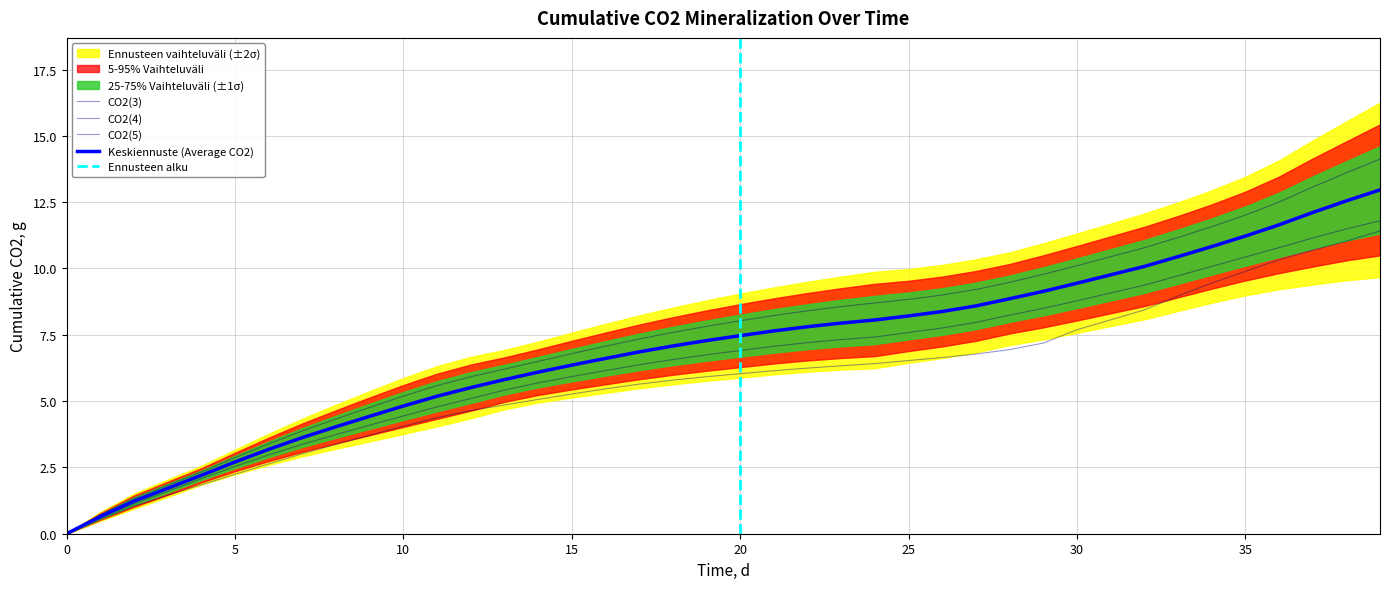

True or false: Cumulative CO2(5), g and Cumulative CO2(3), g cross at least once.

False